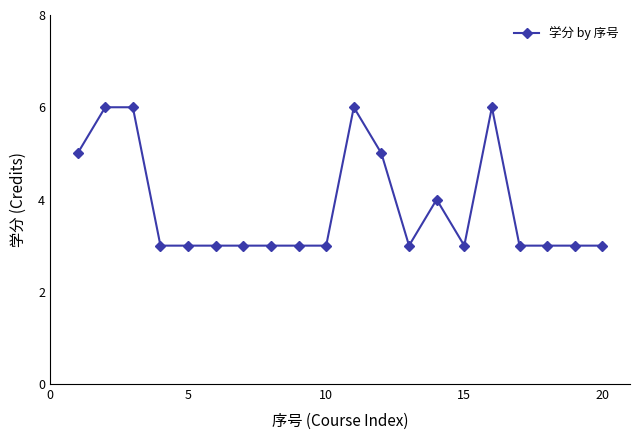

Reading right to left, list all the values displayed in this chart.

3	3	3	3	6	3	4	3	5	6	3	3	3	3	3	3	3	6	6	5